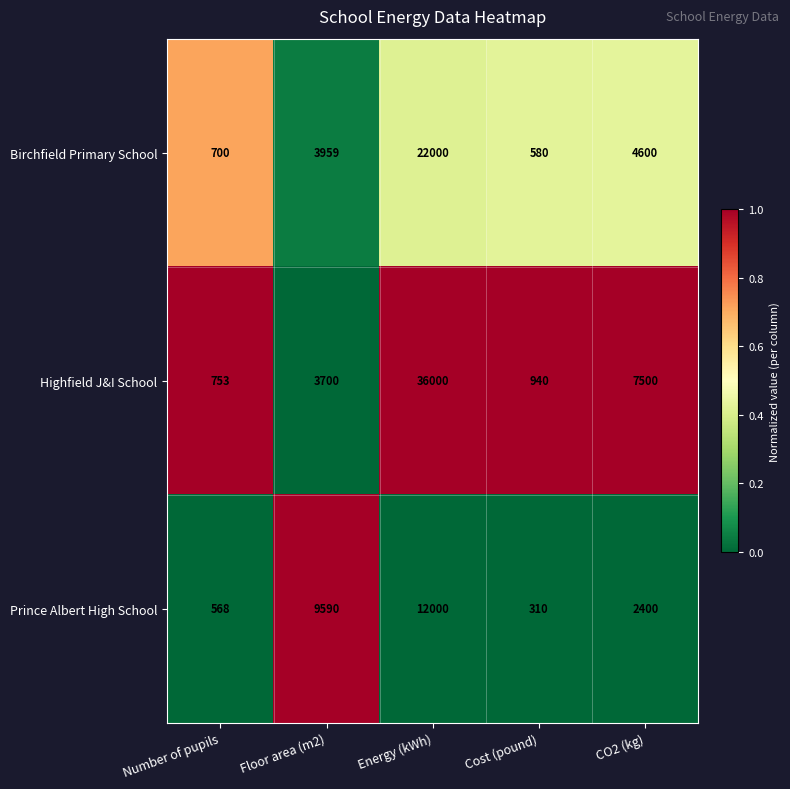

Which series has the largest total across all categories?

Highfield J&I School